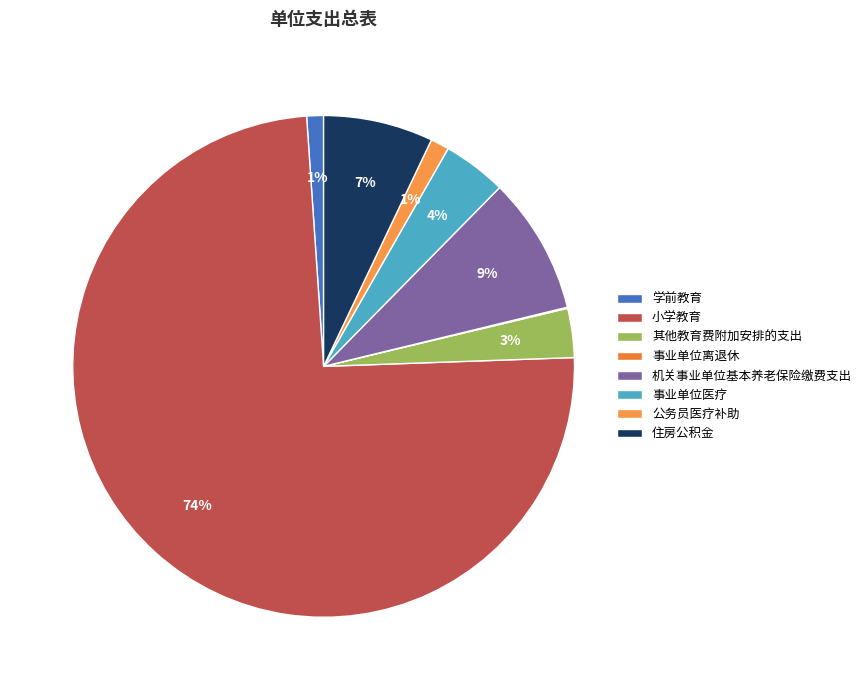

What is the ratio of the value at 机关事业单位基本养老保险缴费支出 to the value at 事业单位离退休?

129.1